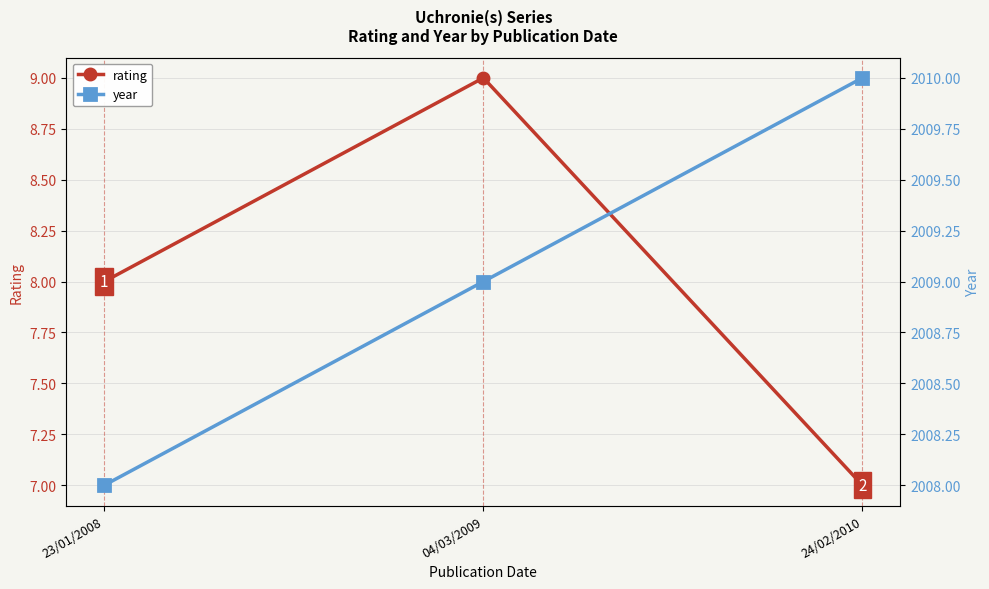

Does the chart display data point markers on the line(s)?

Yes